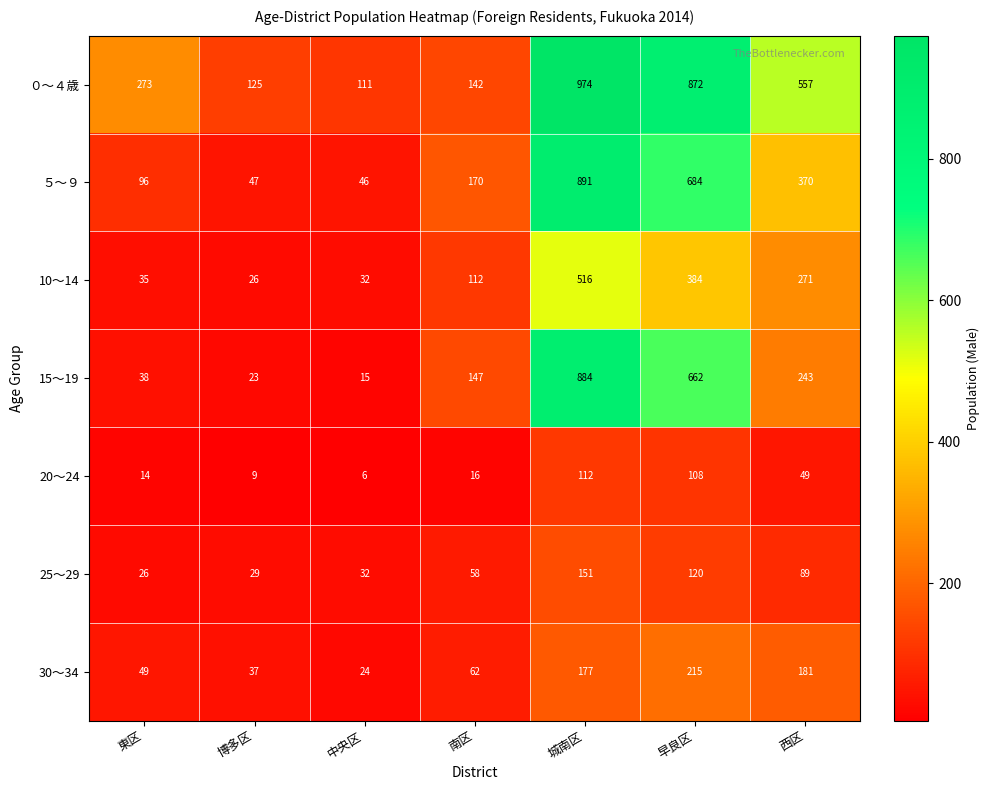

List the series in order of their peak value, highest first.

０～４歳, ５～９, 15～19, 10～14, 30～34, 25～29, 20～24